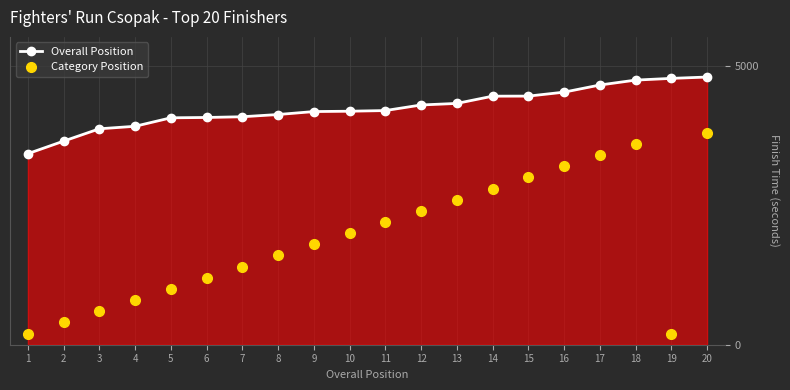

What is the difference between the maximum and minimum values in the Category Position series?

3600